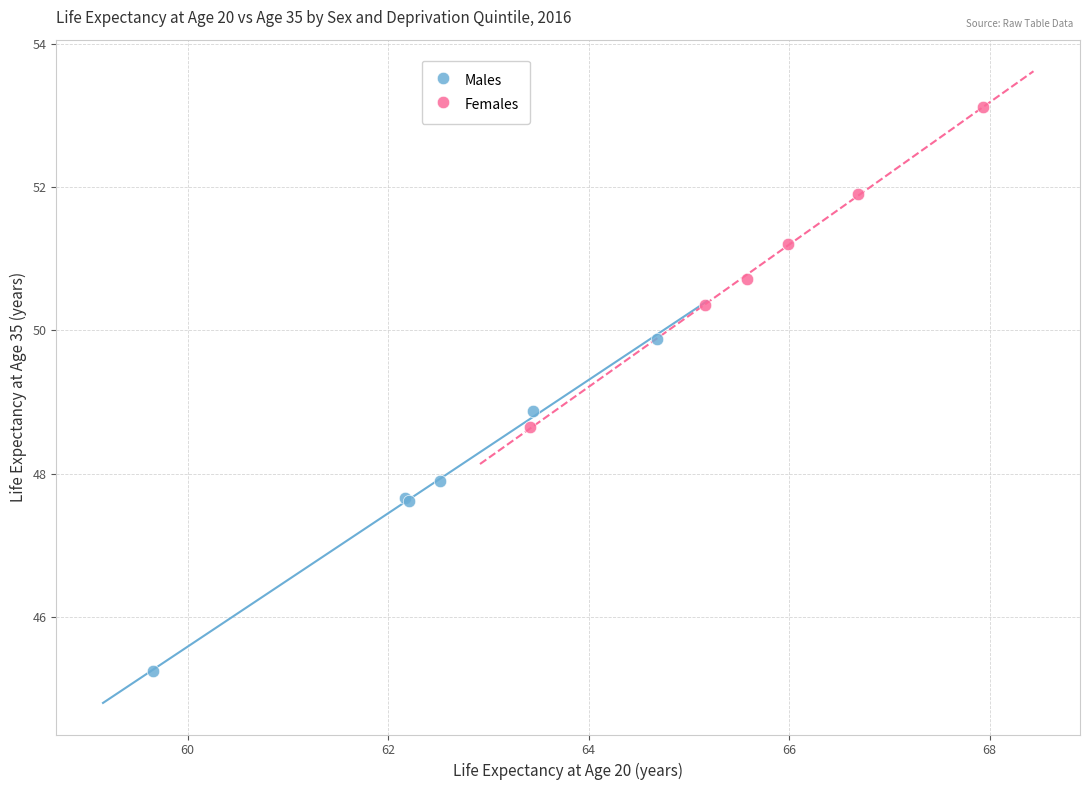

Which series contains the lowest Y value?

Males